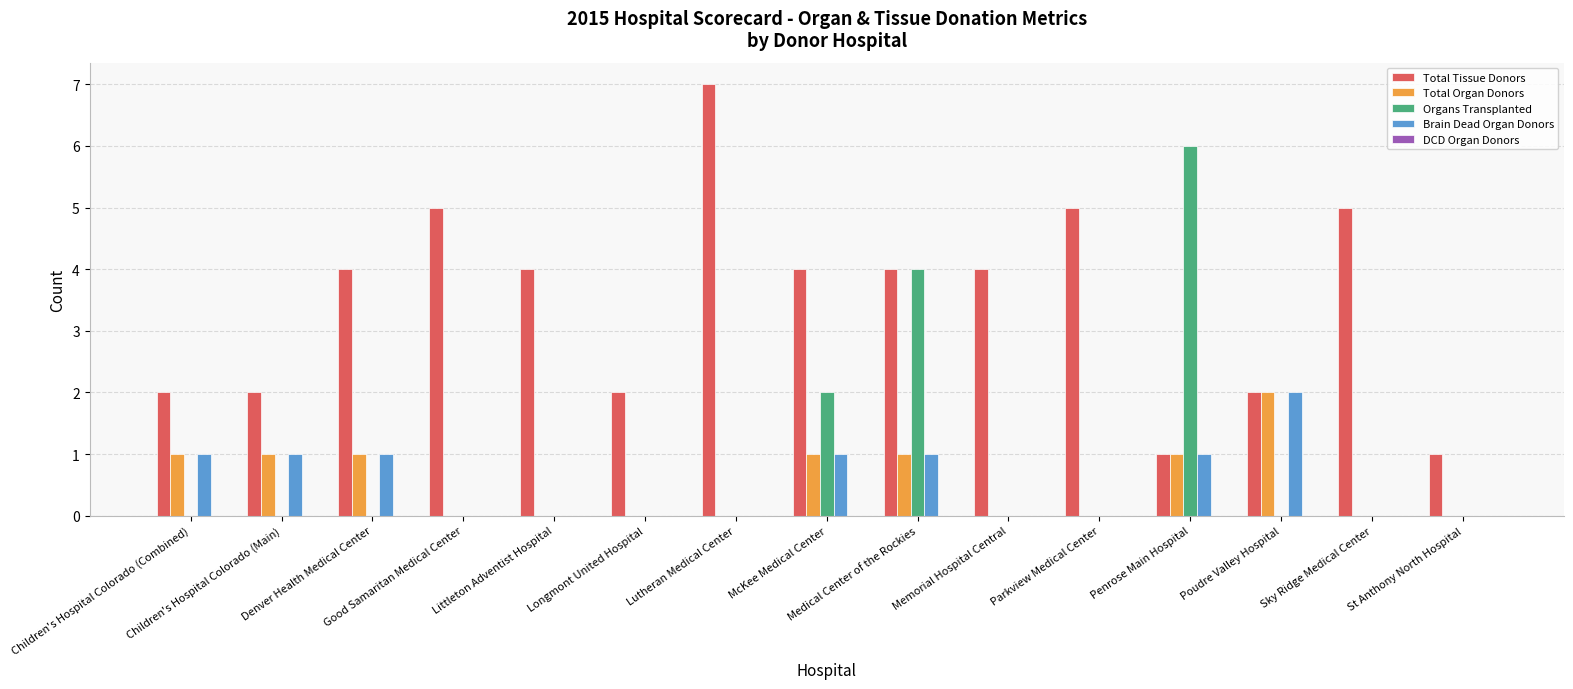

What is the highest value of the Total Tissue Donors series?

7